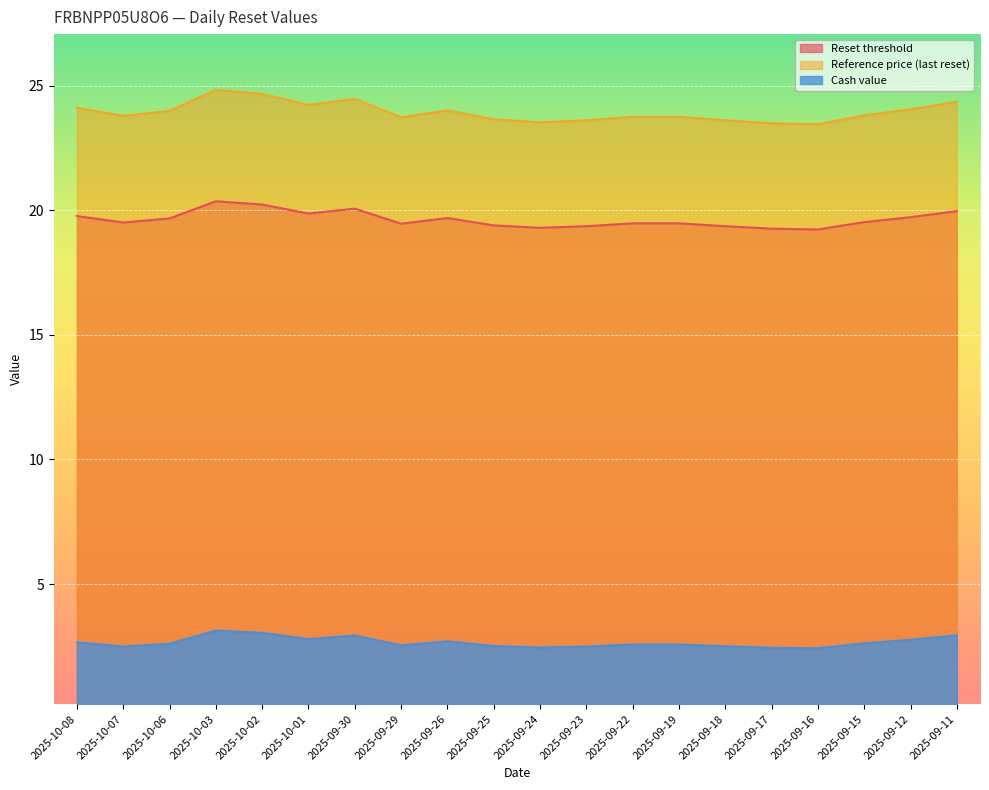

The value of Reset threshold at 2025-09-12 is 19.7. True or false?

True